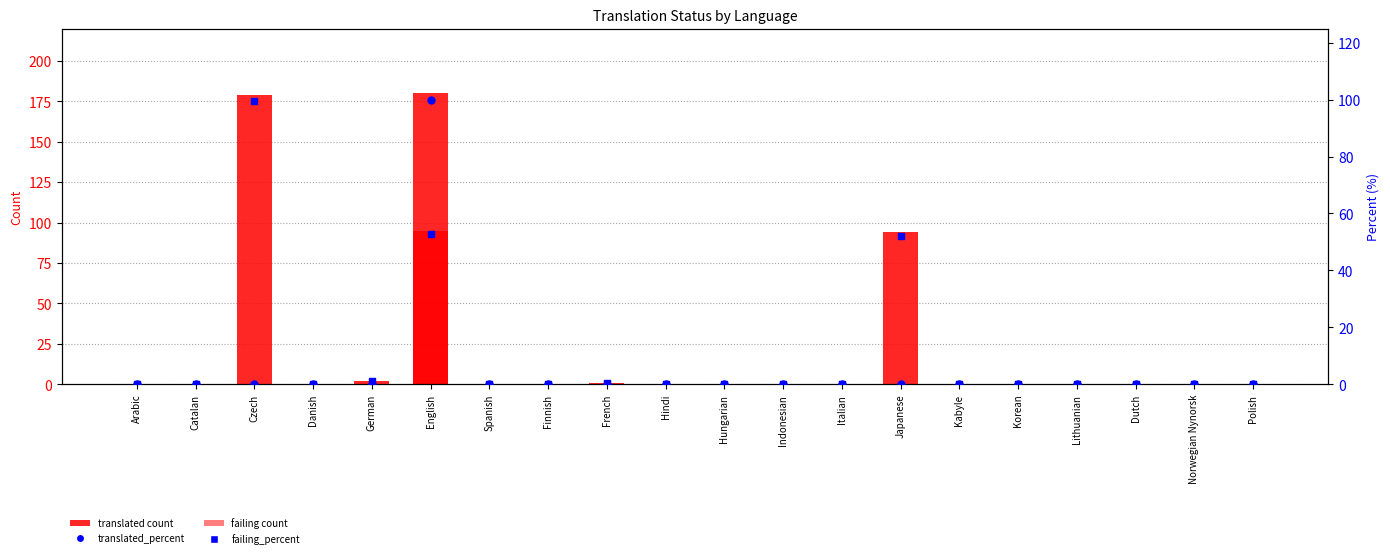

At how many categories does at least one series exceed 56?

3